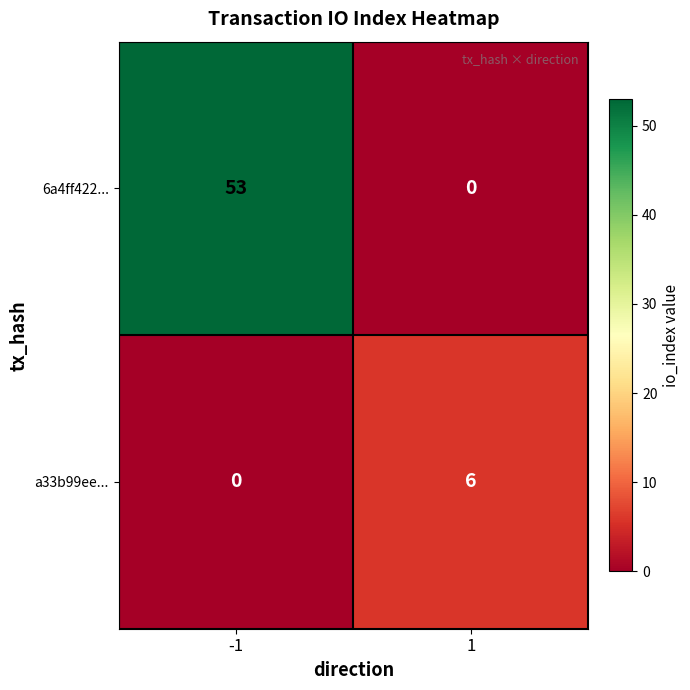

What is the difference between the maximum and minimum values in the 6a4ff422... series?

53